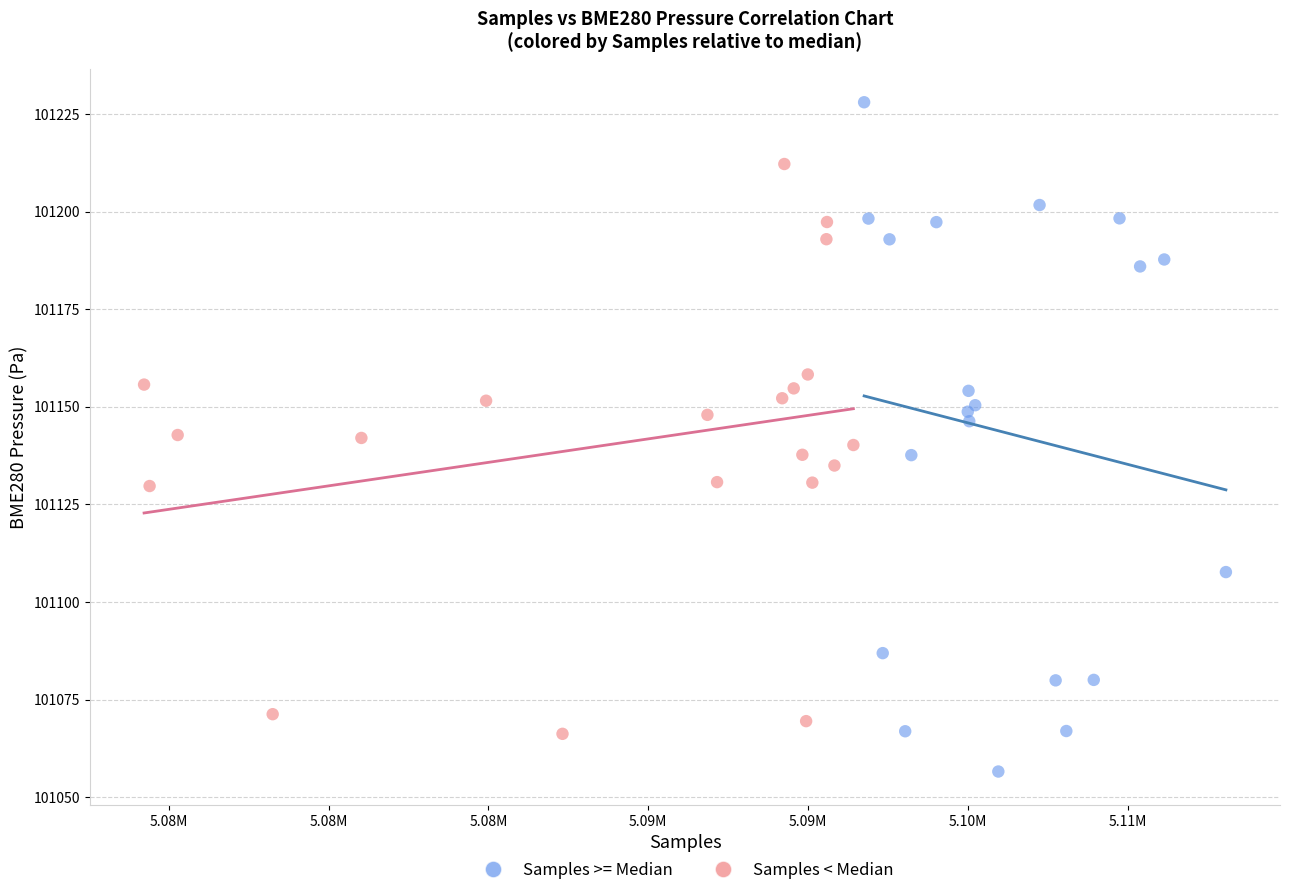

What are all the series names shown in the legend?

Samples >= Median, Samples < Median